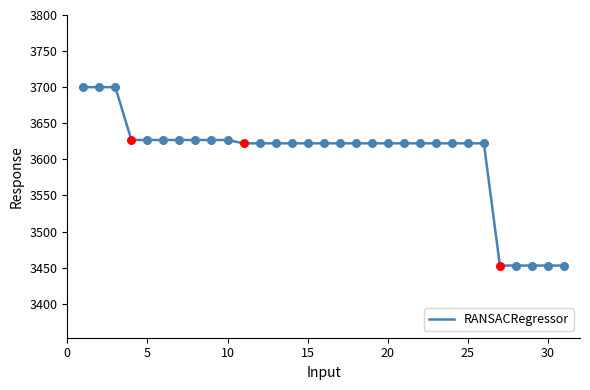

What is the difference between the maximum and minimum values?

247.1